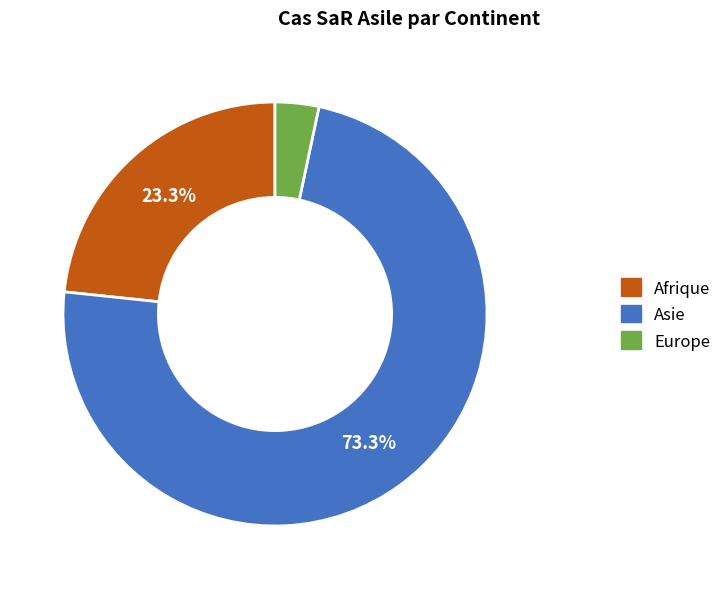

Is there any slice that represents more than half of the pie?

Yes